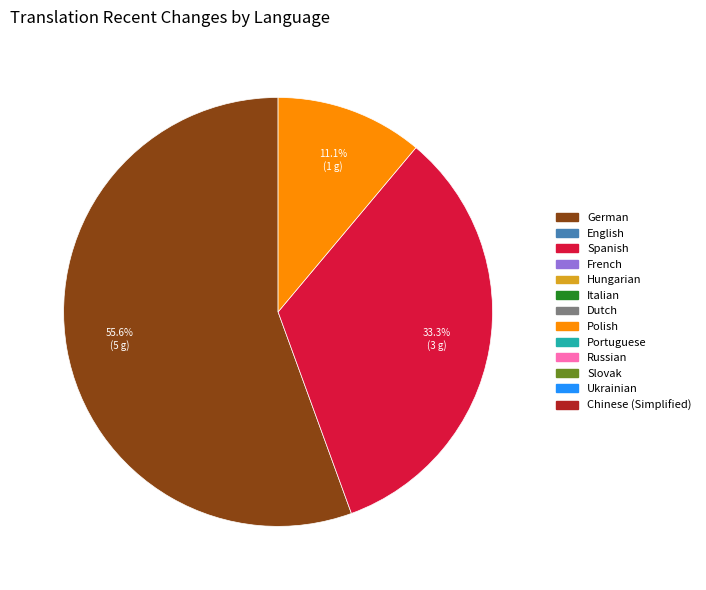

Count the number of slices in the pie.

3